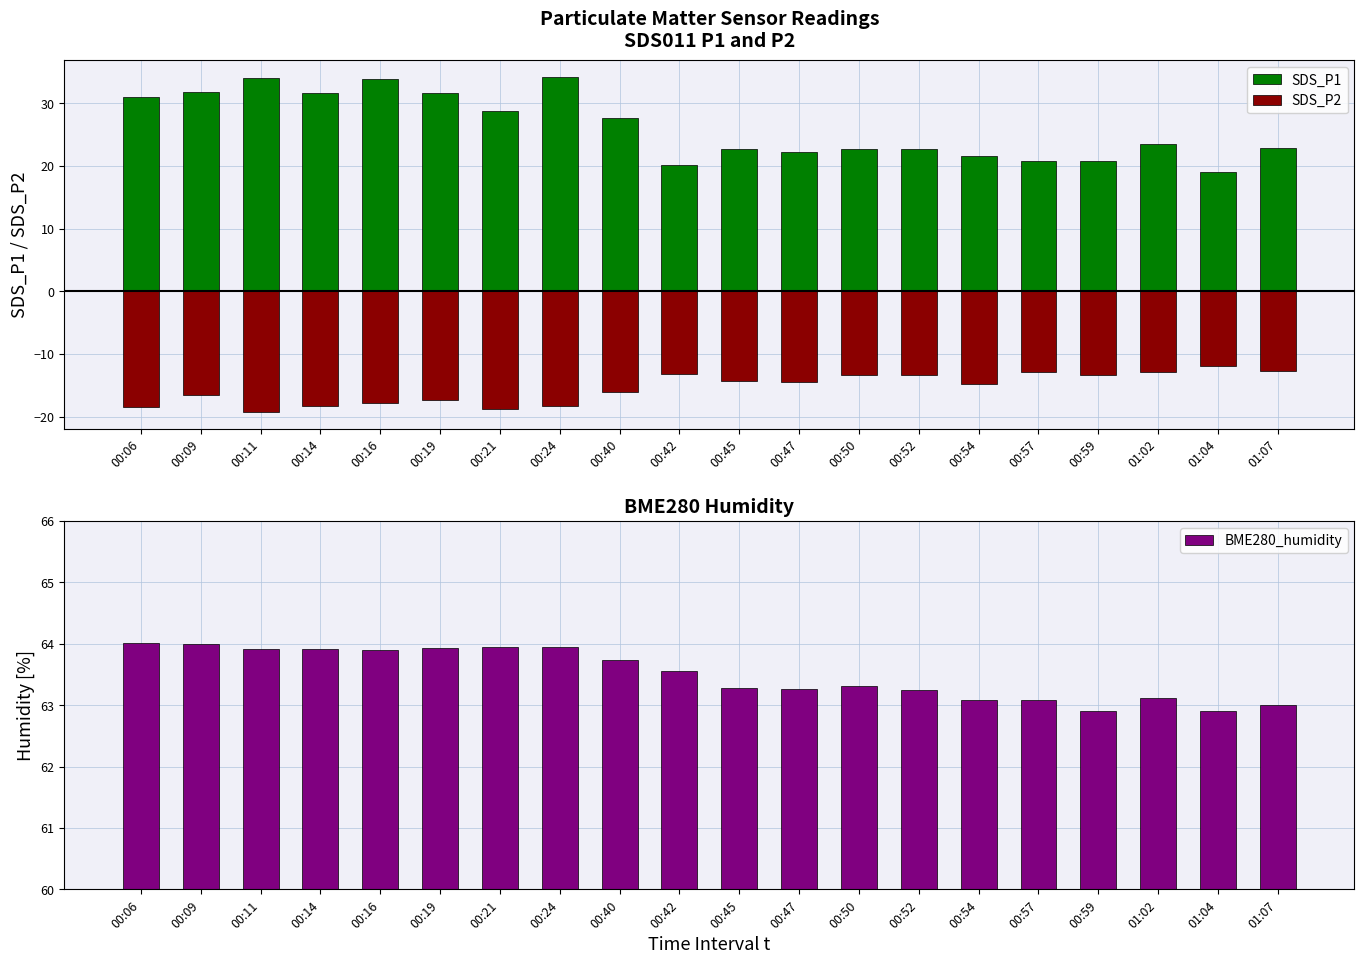

Count the number of data series in this chart.

3